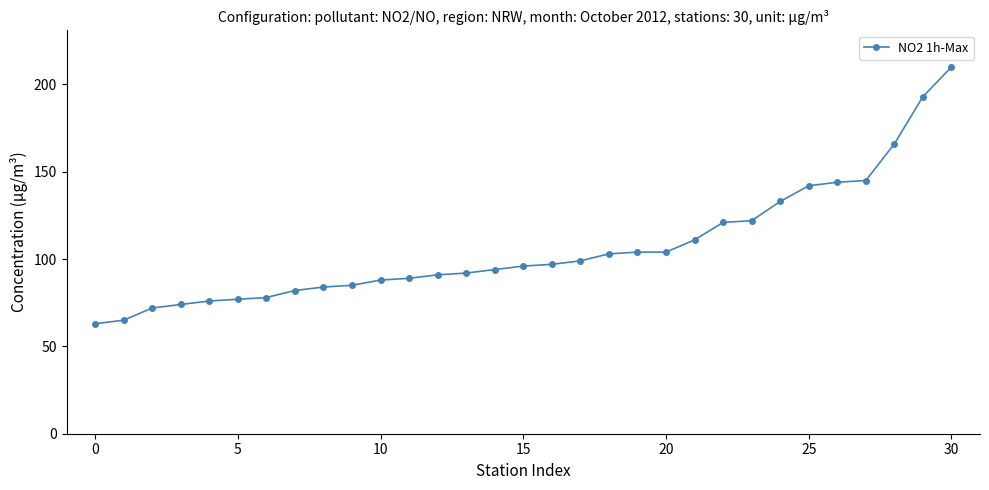

How many lines are shown in the chart?

1